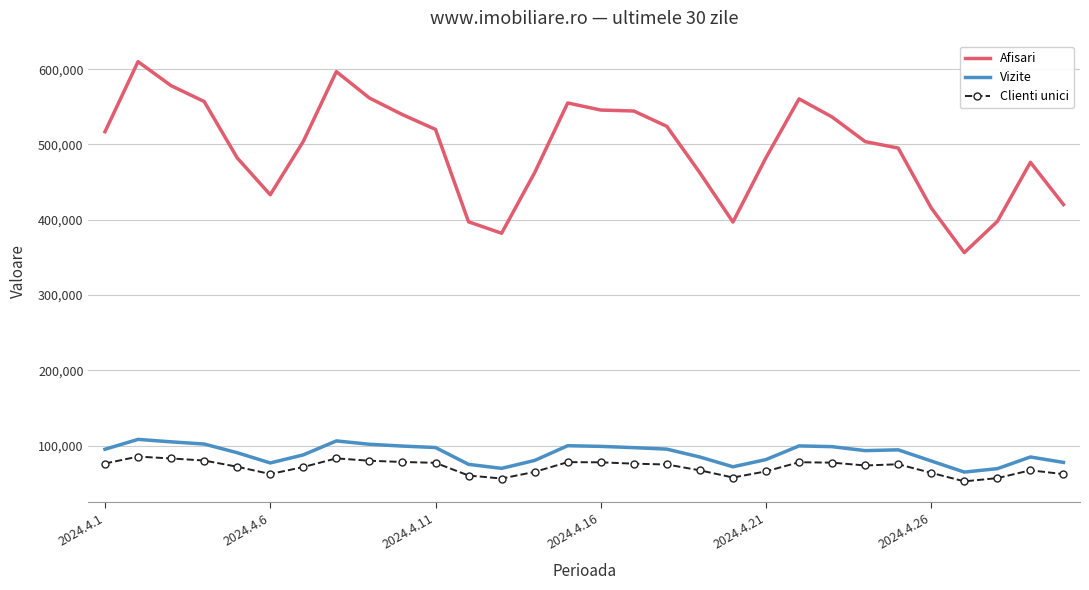

What is the greatest value displayed?

610041